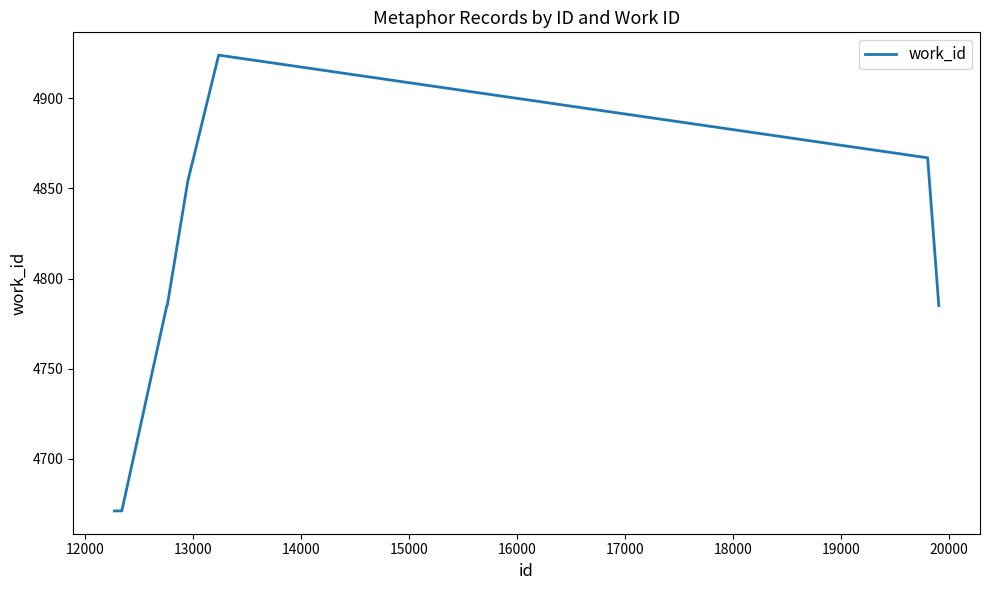

What is the minimum value shown in the chart?

4671